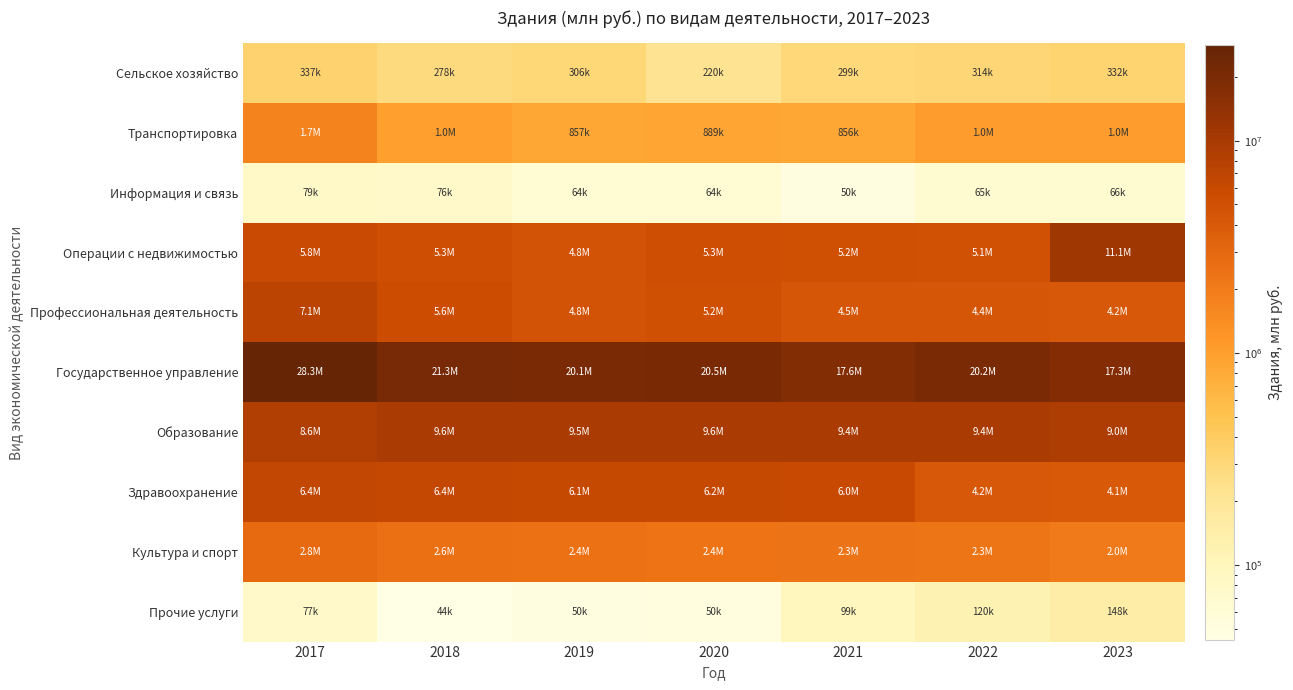

Rank the series at 2019 from lowest to highest value.

Прочие услуги, Информация и связь, Сельское хозяйство, Транспортировка, Культура и спорт, Операции с недвижимостью, Профессиональная деятельность, Здравоохранение, Образование, Государственное управление